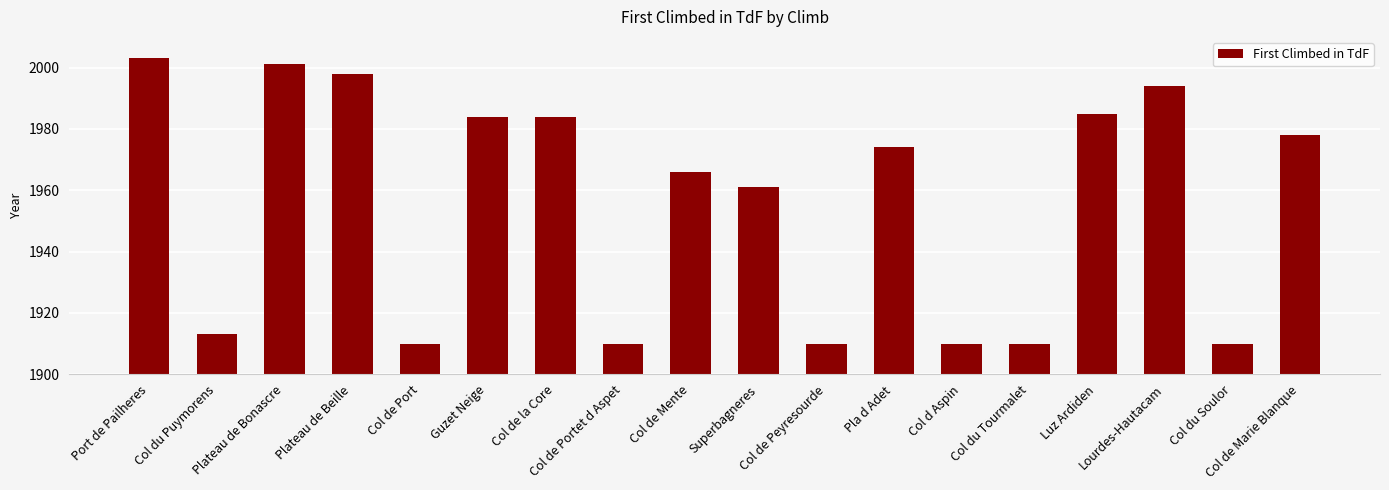

What is the difference between the maximum and second lowest values?

93